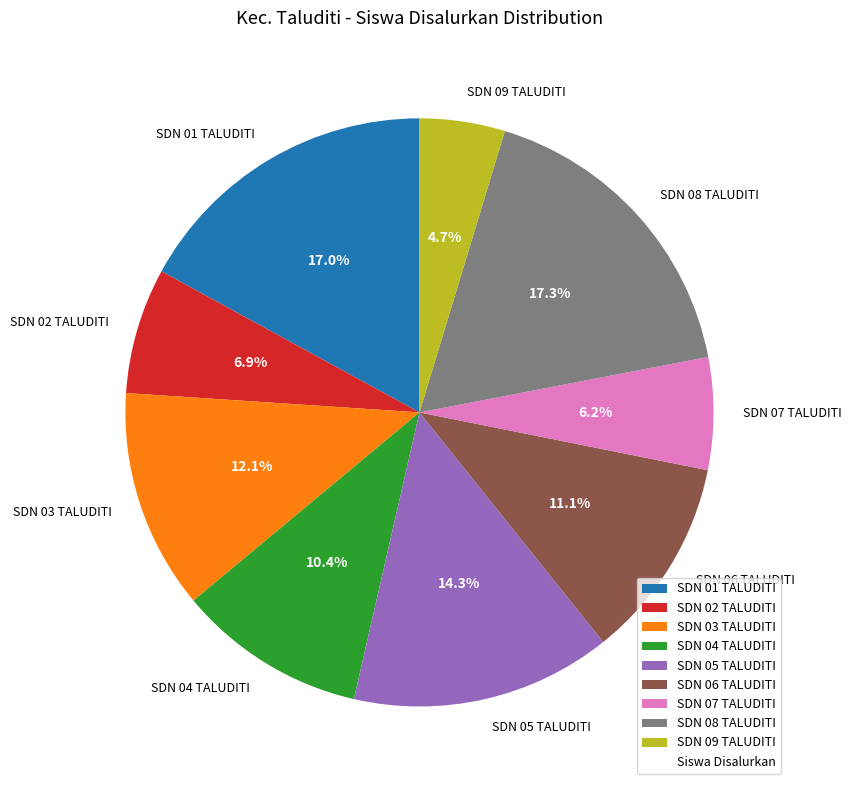

What percentage is the SDN 04 TALUDITI slice, to the nearest percent?

10%